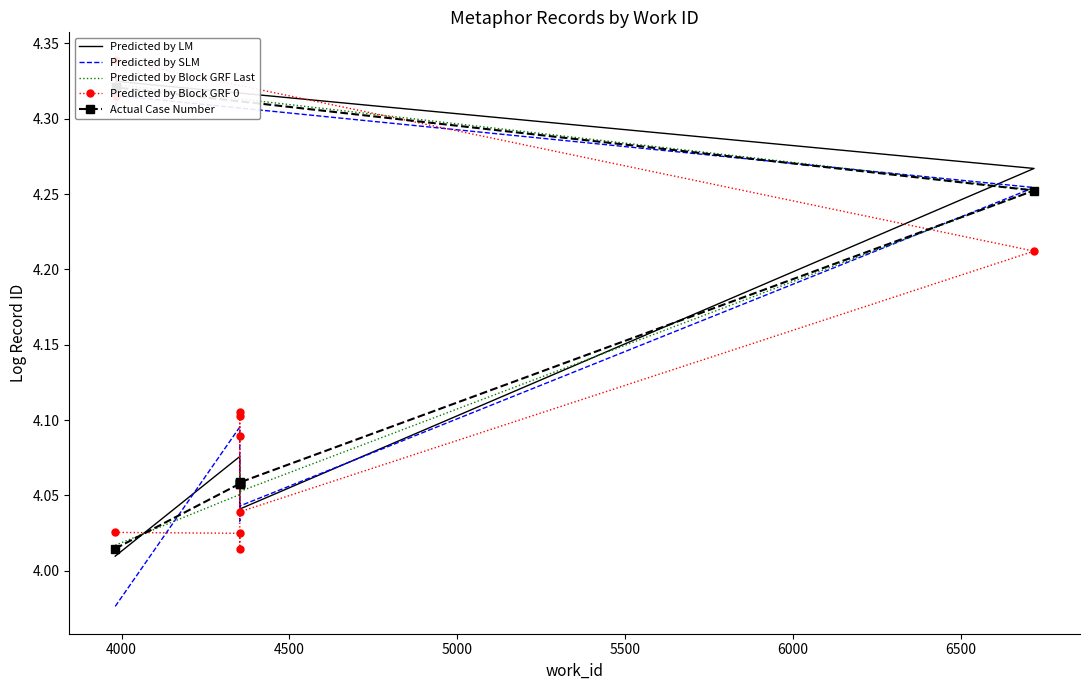

True or false: Predicted by Block GRF 0 has a value of 5.5 at 7000.

False